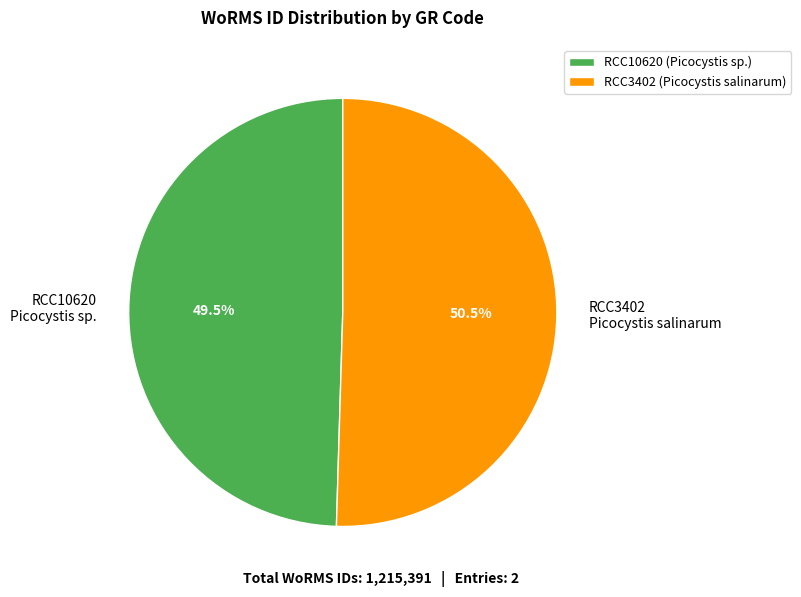

What percentage do RCC3402 and RCC10620 together represent?

100.0%